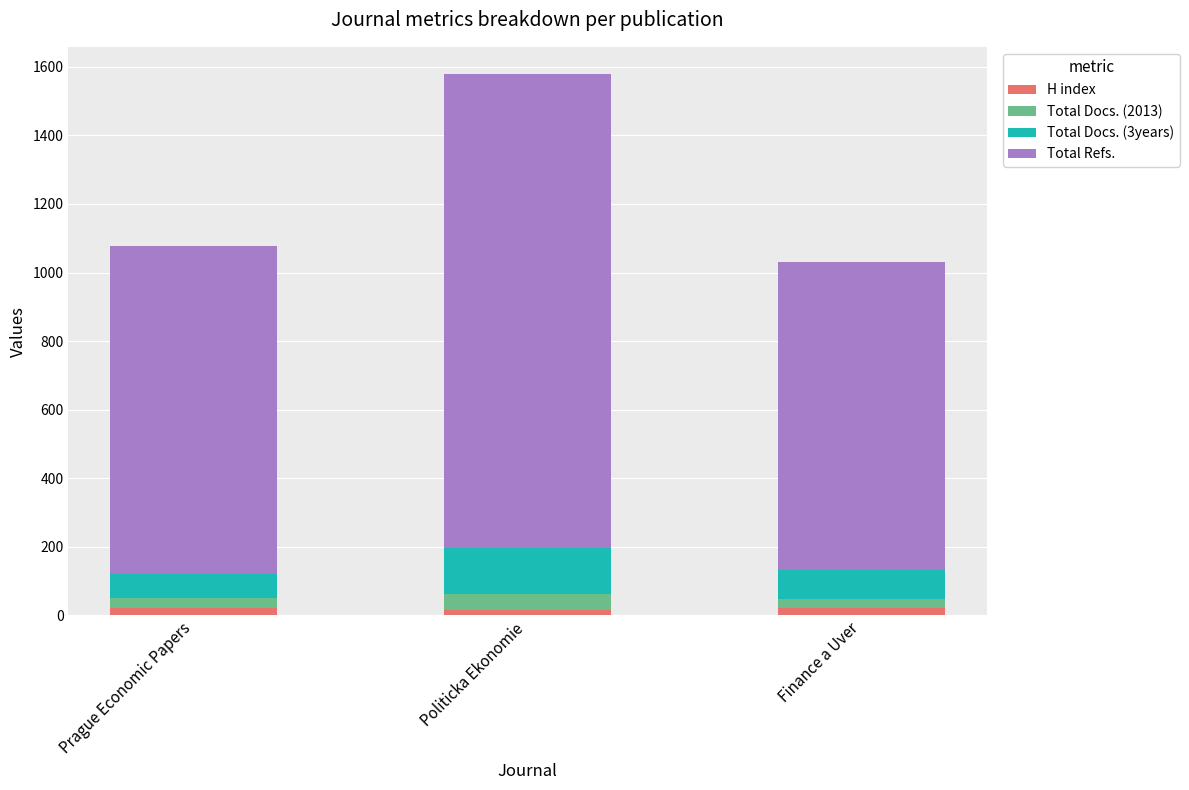

At which category is the sum across all series the highest?

Politicka Ekonomie